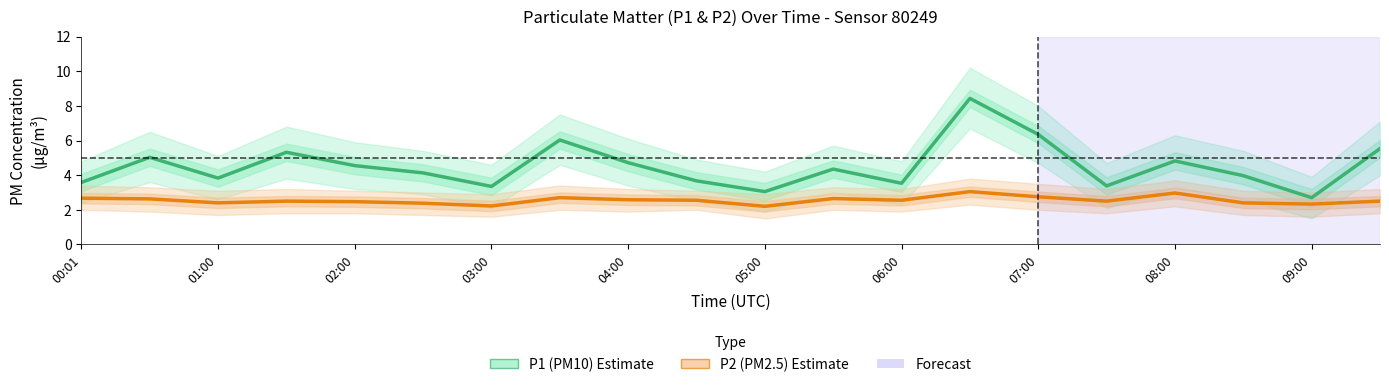

How many lines are shown in the chart?

2